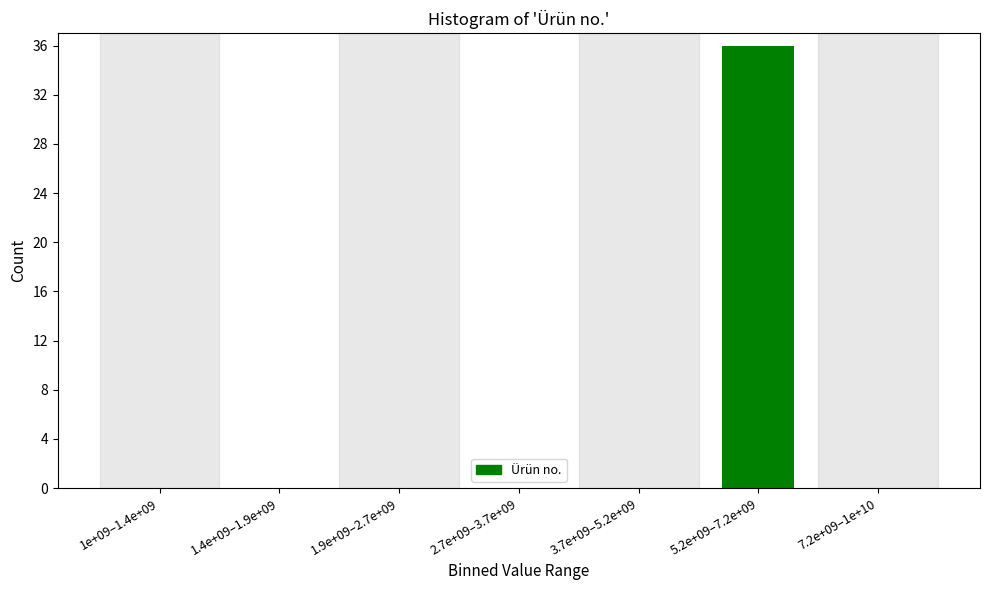

Reading left to right, what are all the values shown in this chart?

1e+09–1.4e+09=0	1.4e+09–1.9e+09=0	1.9e+09–2.7e+09=0	2.7e+09–3.7e+09=0	3.7e+09–5.2e+09=0	5.2e+09–7.2e+09=36	7.2e+09–1e+10=0